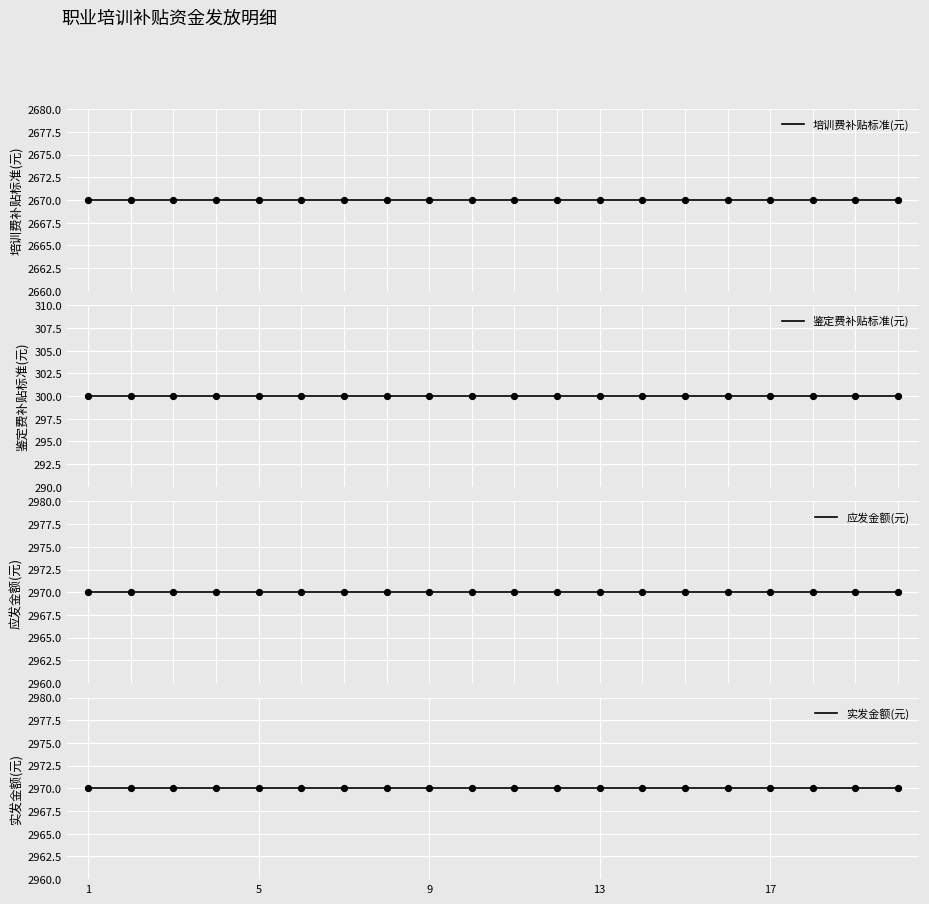

What are all the series names shown in the legend?

培训费补贴标准(元), 鉴定费补贴标准(元), 应发金额(元), 实发金额(元)